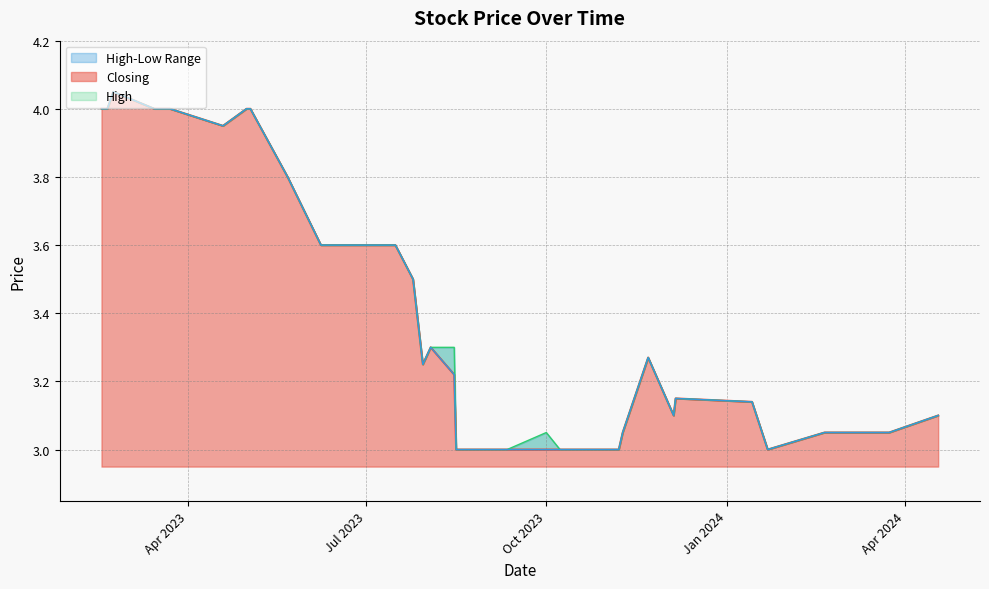

How many lines are shown in the chart?

3